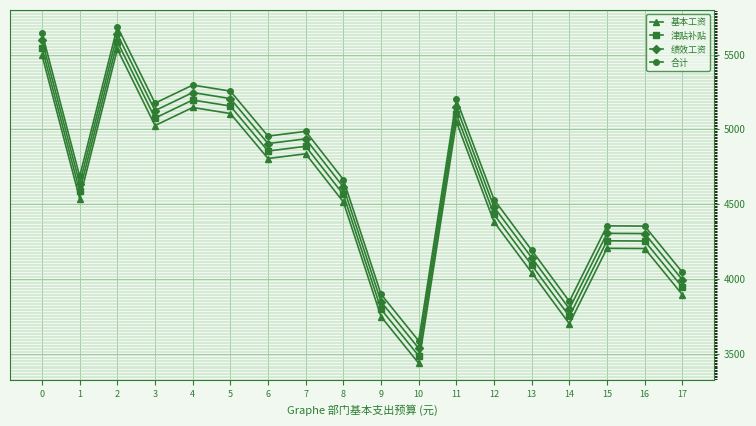

At which category is the sum across all series the highest?

2